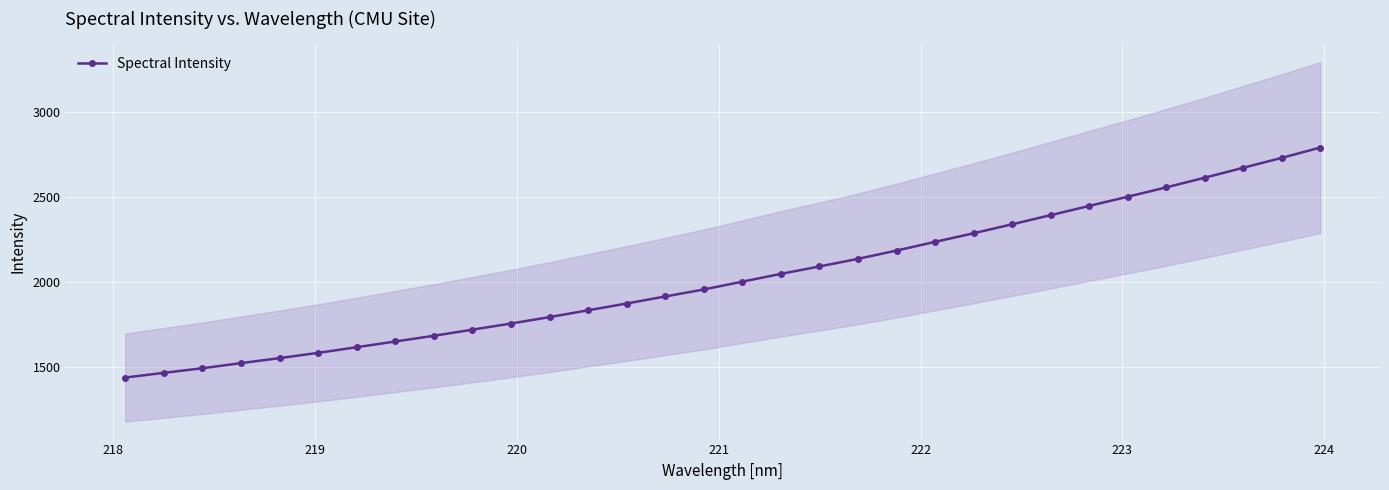

What is the value of the Spectral Intensity point at the 27th from the left?

2503.1